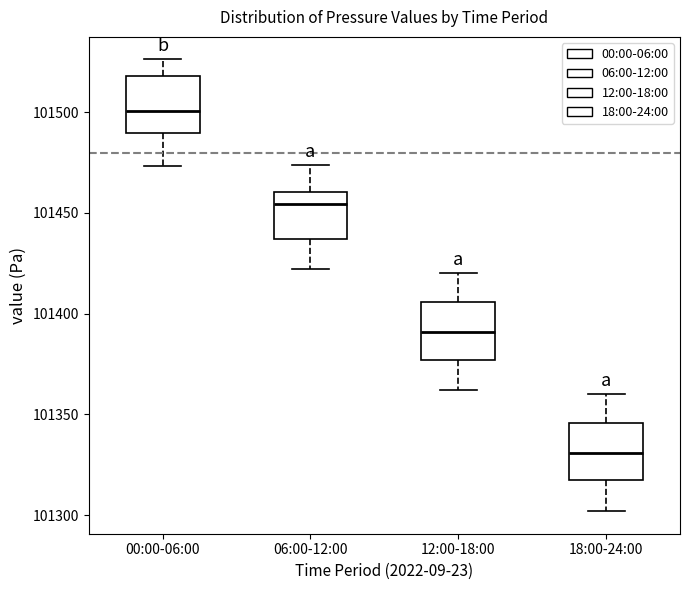

Reading left to right, transcribe this box plot: for each box, give where its median line is, the range the box spans, and where its two whiskers end, as read against the y-axis. The values are not printed on the chart, so give them approximately, as read against the axis.

00:00-06:00: median 101500, box 101490 to 101520, whiskers 101475 to 101525
06:00-12:00: median 101455, box 101435 to 101460, whiskers 101420 to 101475
12:00-18:00: median 101390, box 101375 to 101405, whiskers 101360 to 101420
18:00-24:00: median 101330, box 101315 to 101345, whiskers 101300 to 101360